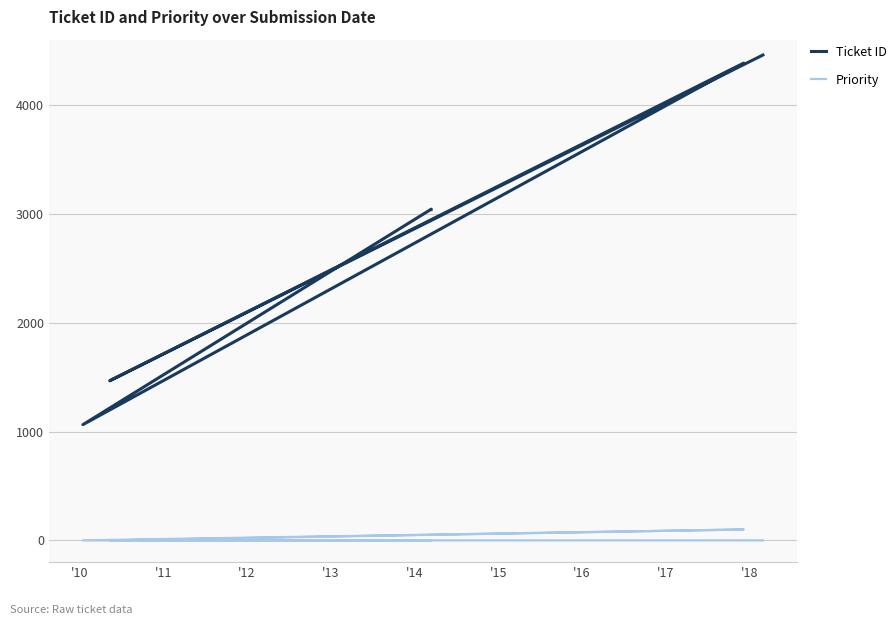

True or false: Priority and Ticket ID cross at least once.

False